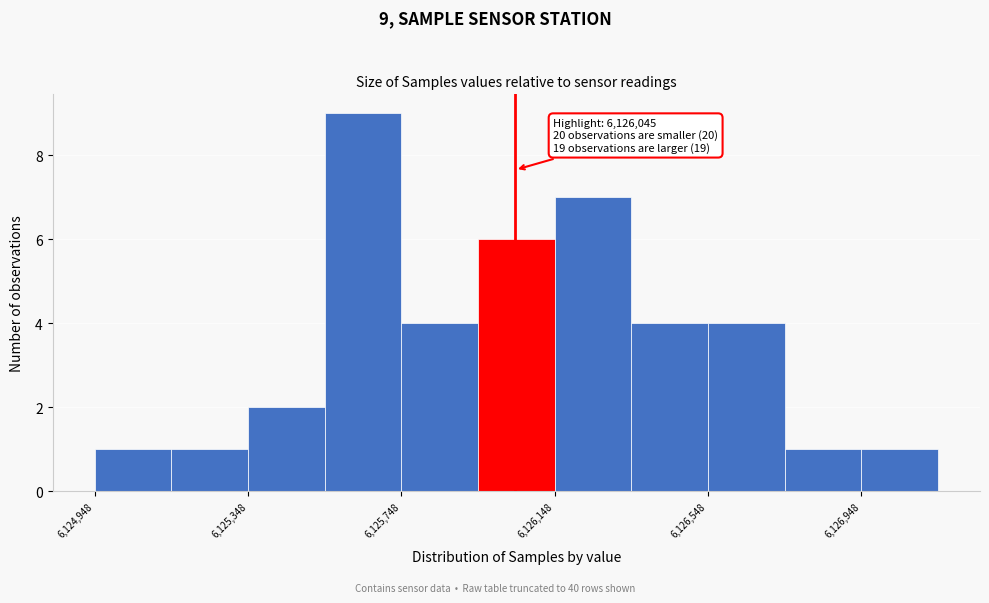

Over which range of the x-axis is the bar tallest?

6125550 to 6125750